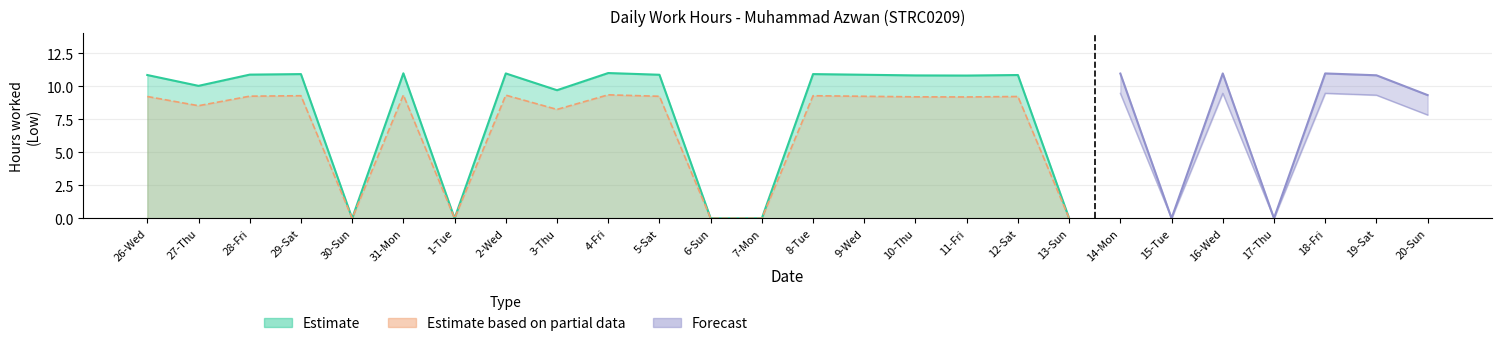

The Estimate series shows 0.0 at 7-Mon. True or false?

True